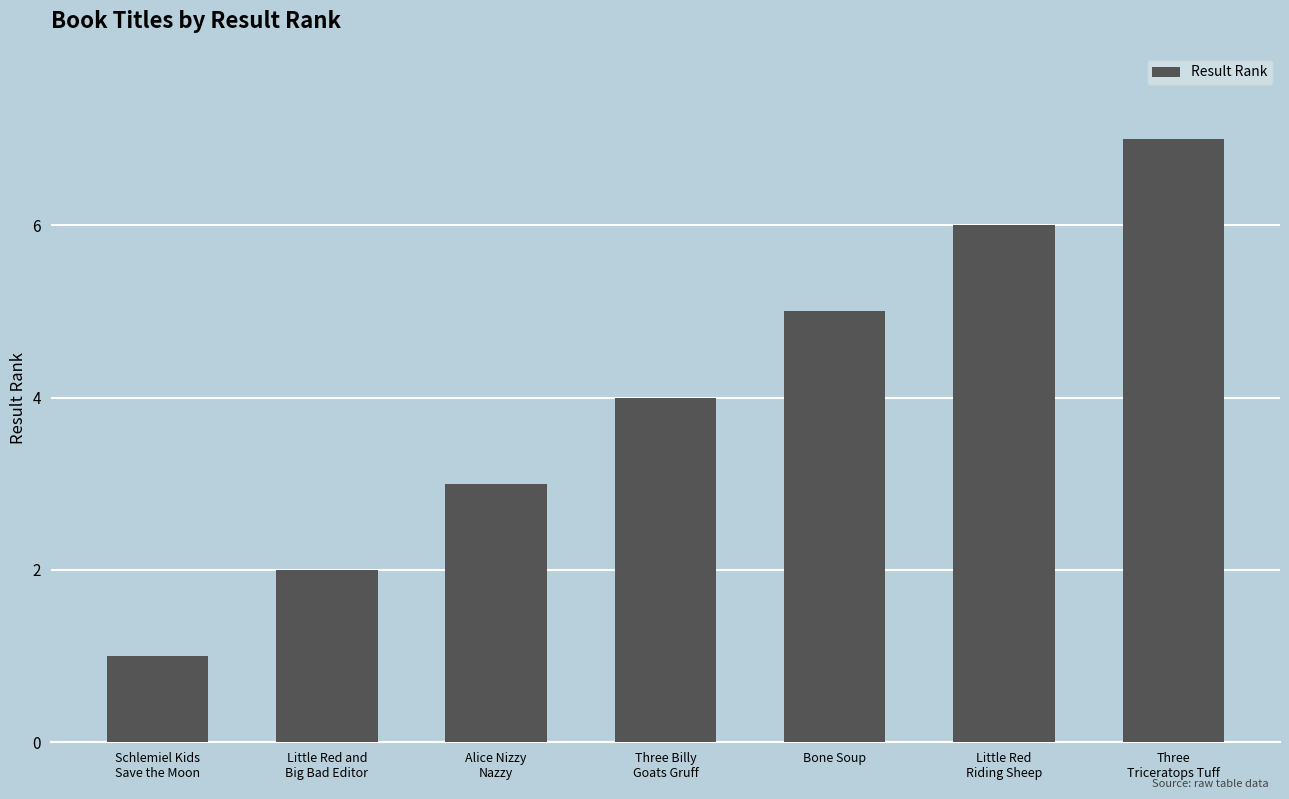

The value at Alice Nizzy
Nazzy is 1. True or false?

False